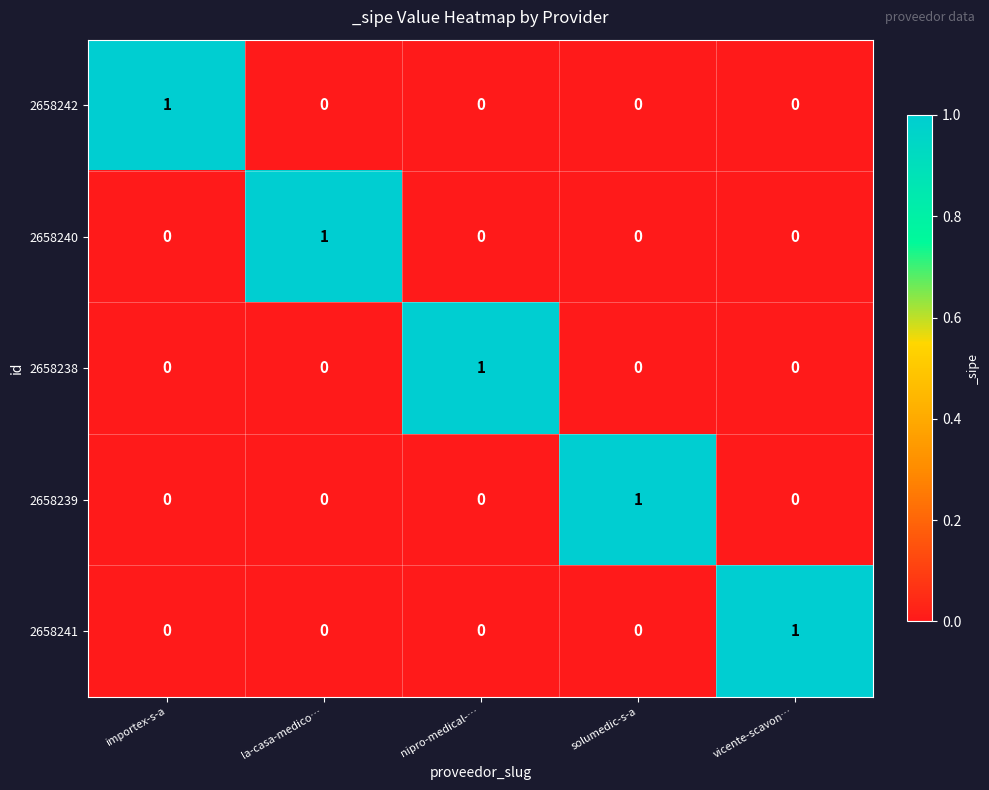

Is it true that 2658242 equals 0 at la-casa-medico…?

True